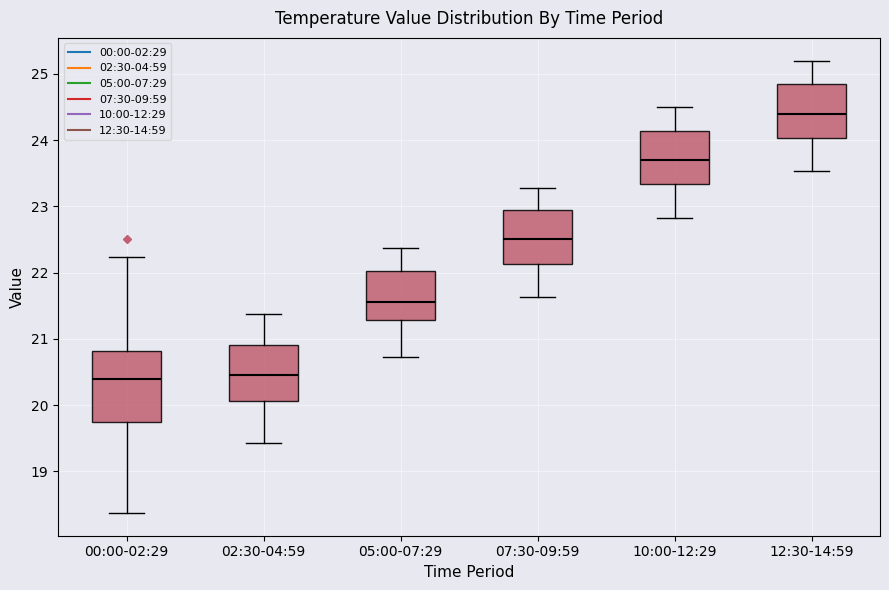

Which box is the tallest, from its lower edge to its upper edge?

00:00-02:29